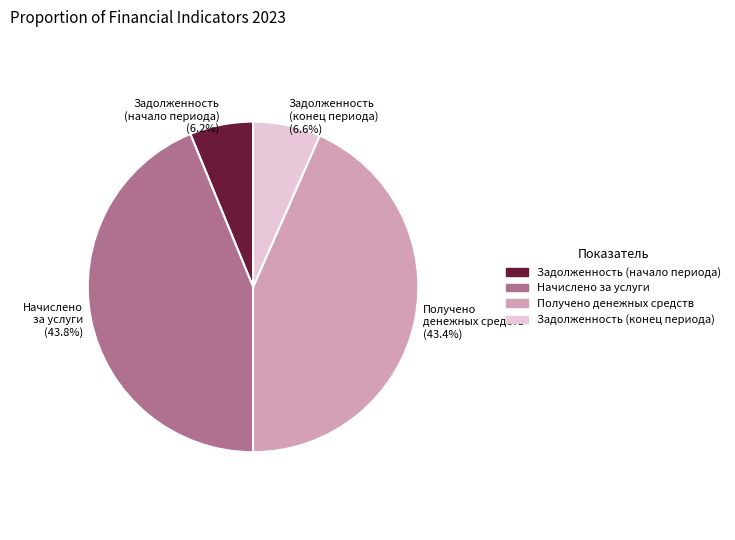

What percentage do Задолженность (конец периода) (6.6%) and Начислено за услуги (43.8%) together represent?

50.4%